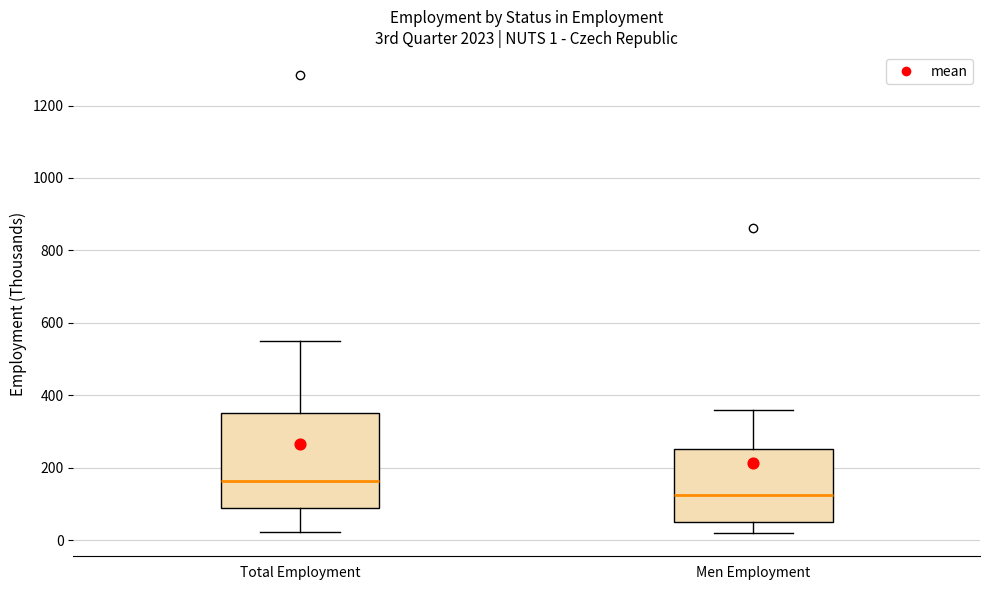

Comparing the boxes themselves (not the whiskers), which one is the tallest?

Total Employment